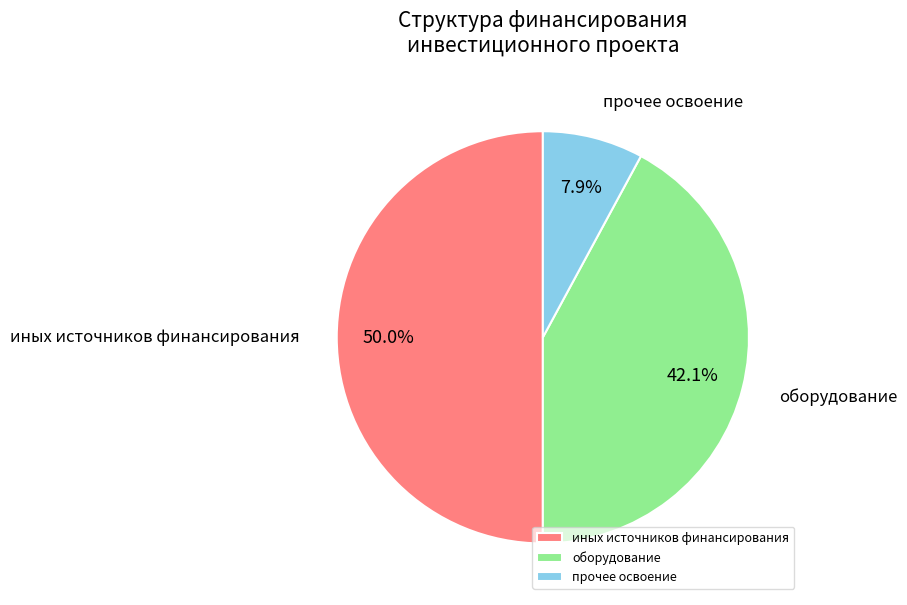

To the nearest percent, what is the combined percentage of иных источников финансирования and оборудование?

92%